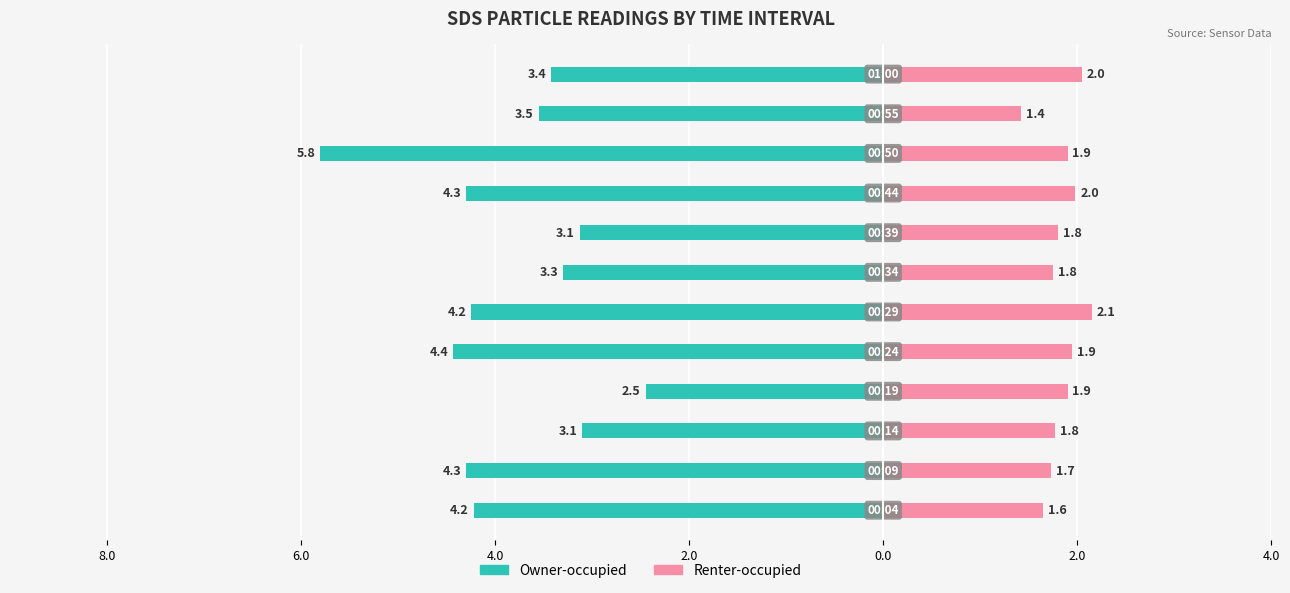

How many data points in Owner-occupied are above -3?

1